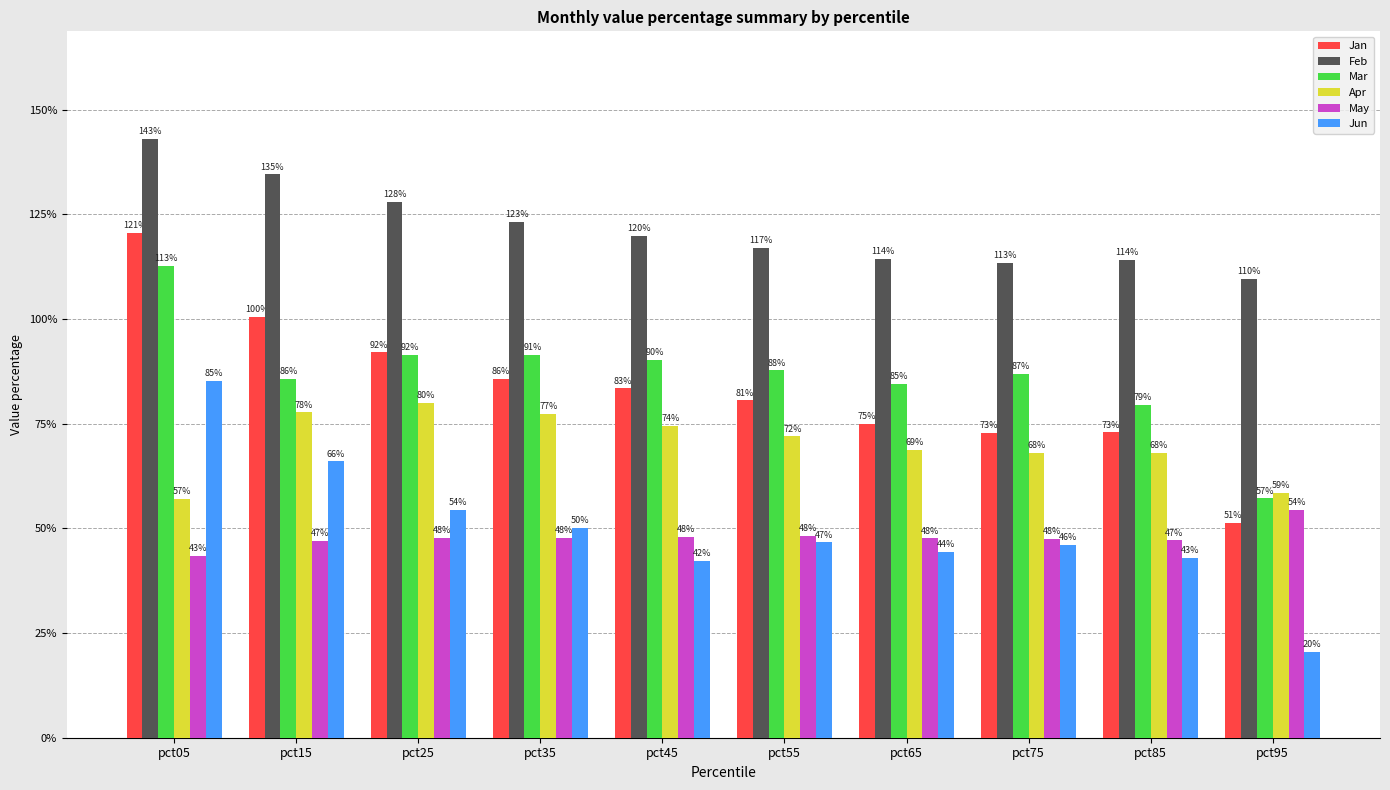

Is the value of Apr at pct75 greater than the value of May at pct65?

Yes